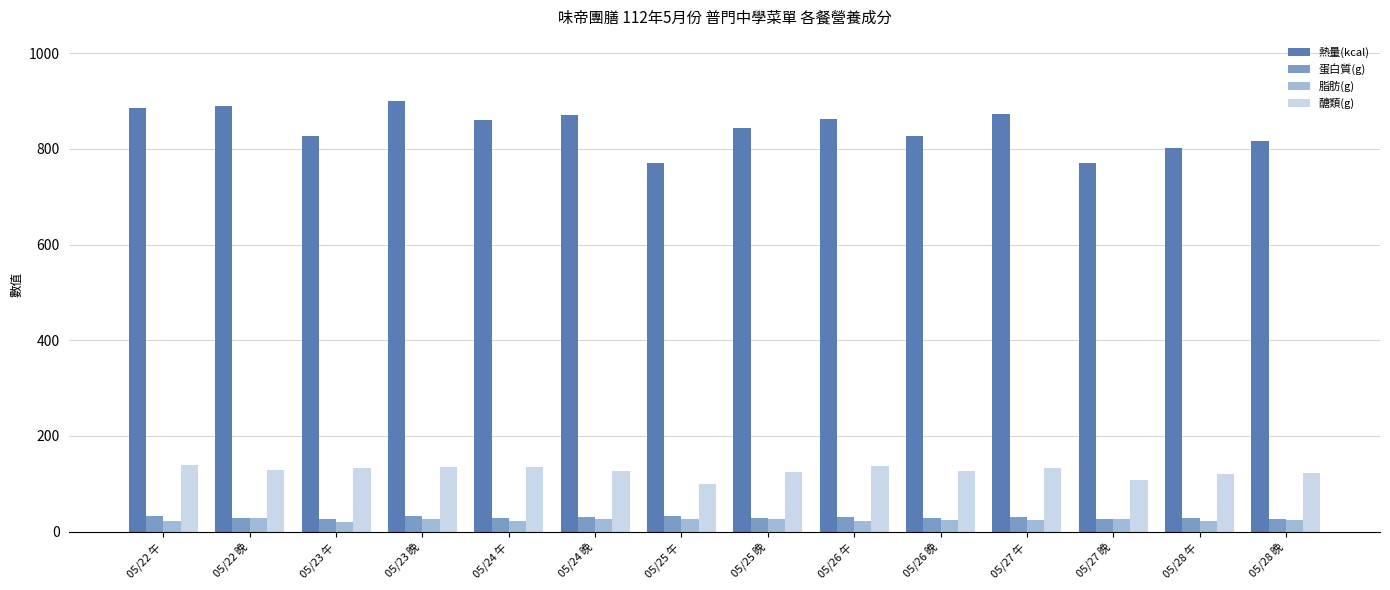

Which series changed the most between 05/23 晚 and 05/27 晚?

熱量(kcal)